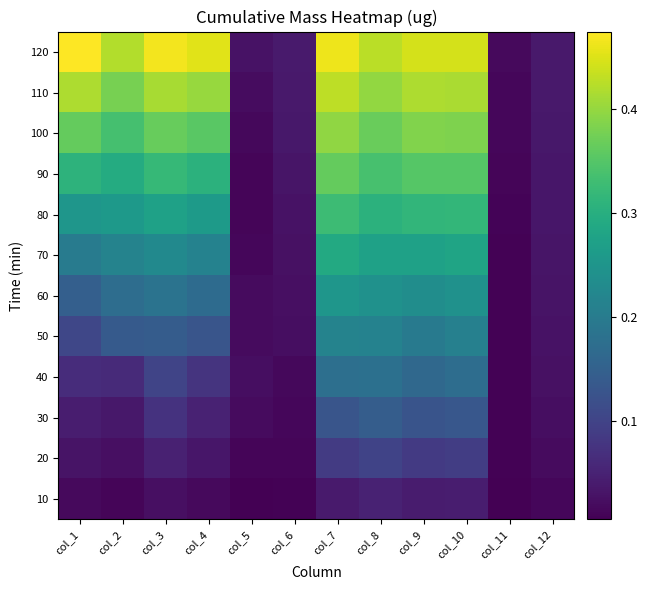

What is the total value across all series at col_7?

3.2